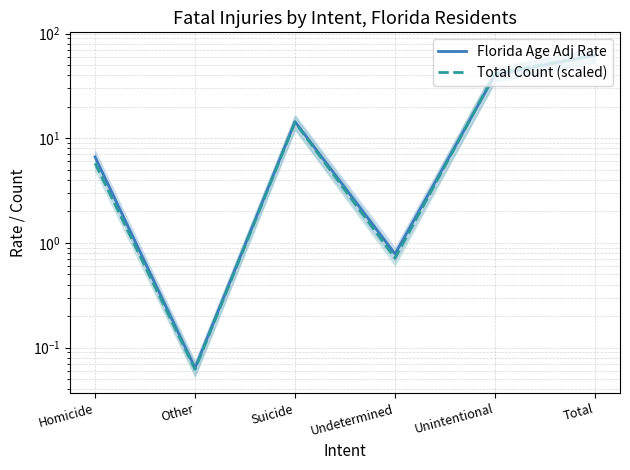

What is the sum of all Florida Age Adj Rate values?

124.5